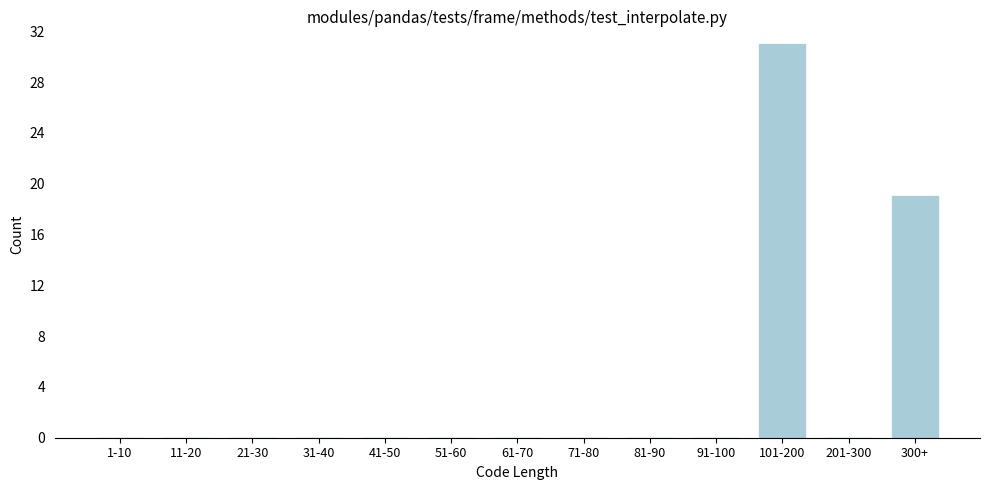

Reading left to right, extract all data points from this chart.

1-10=0	11-20=0	21-30=0	31-40=0	41-50=0	51-60=0	61-70=0	71-80=0	81-90=0	91-100=0	101-200=31	201-300=0	300+=19